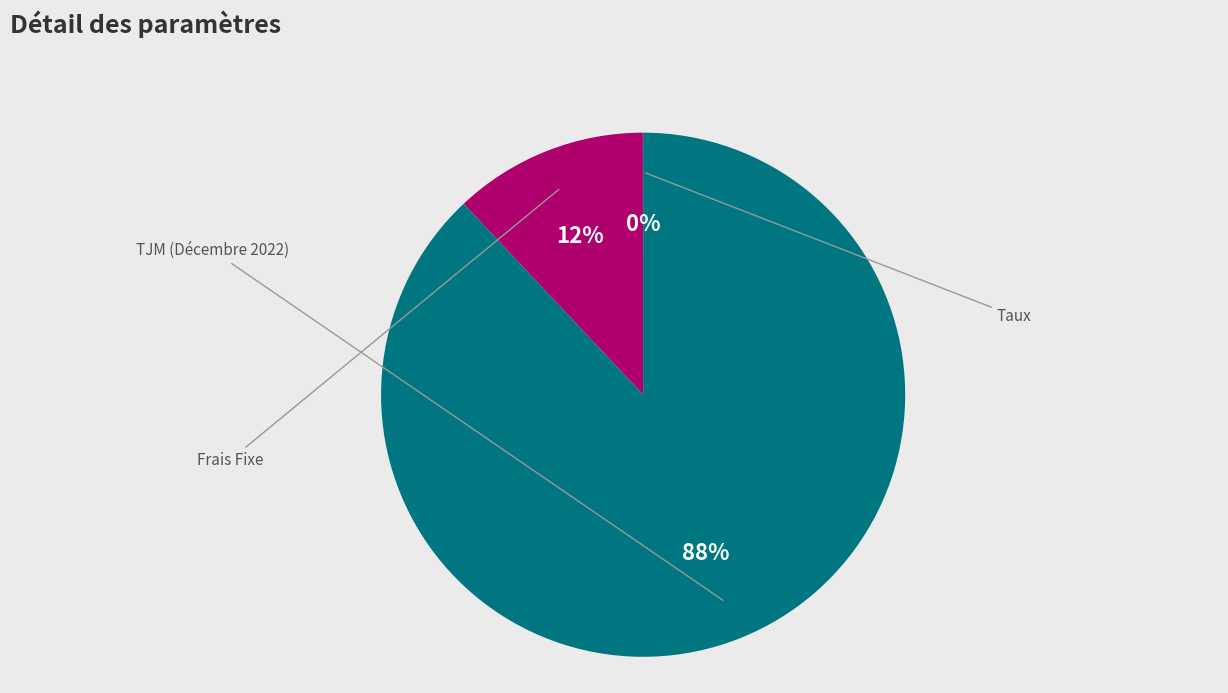

The TJM (Décembre 2022) slice represents 88% of the pie. True or false?

True